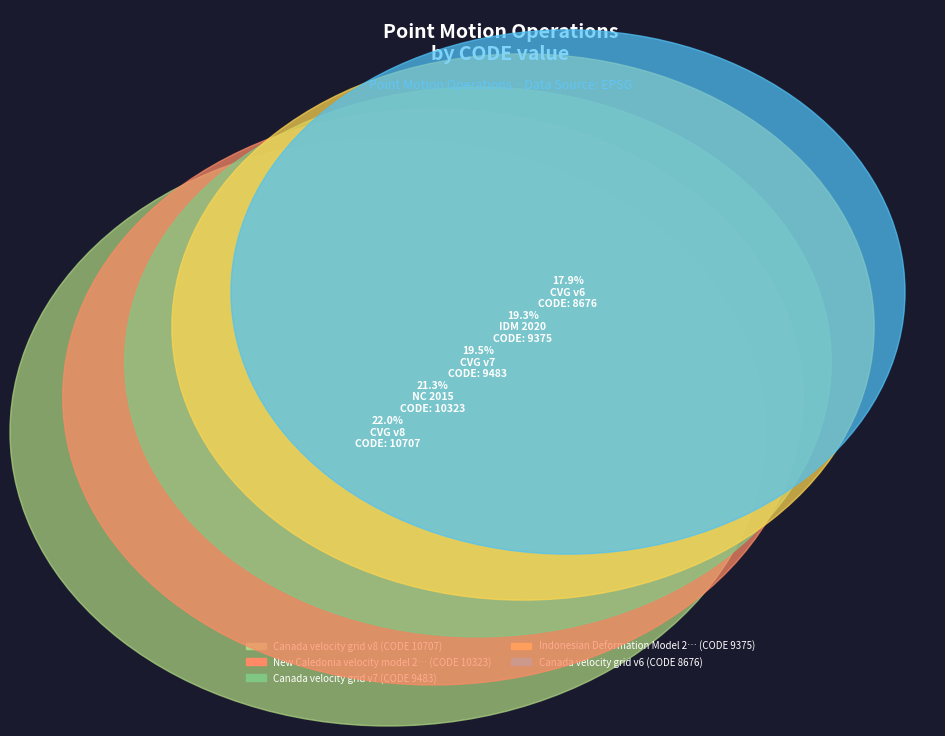

Count the number of slices in the pie.

5